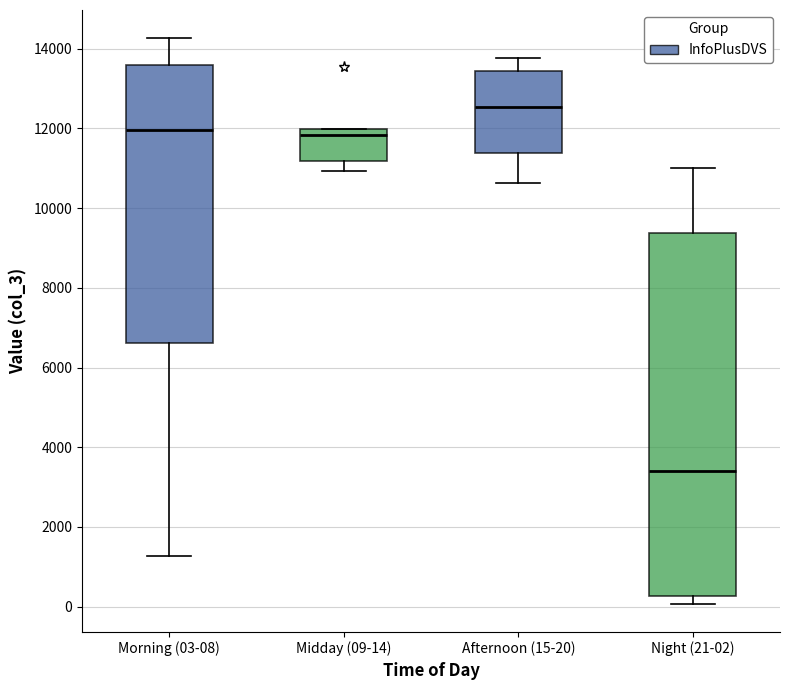

Where is the lower edge of the box for Morning (03-08) on the y-axis? The values are not printed on the chart, so give them approximately, as read against the axis.

6600